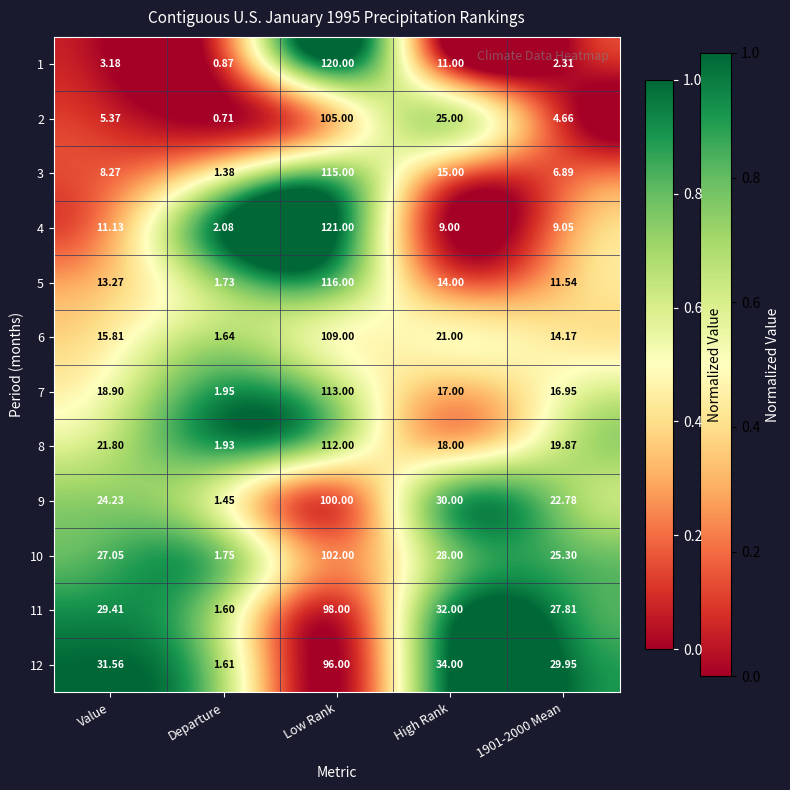

Rank the series by their maximum value, from highest to lowest.

4, 1, 5, 3, 7, 8, 6, 2, 10, 9, 11, 12